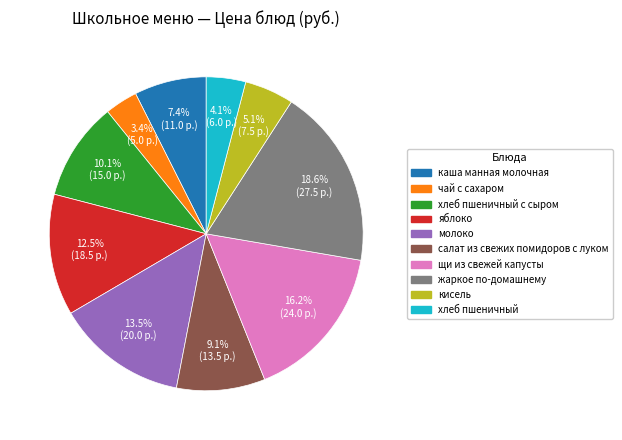

Is there a majority slice in this chart?

No